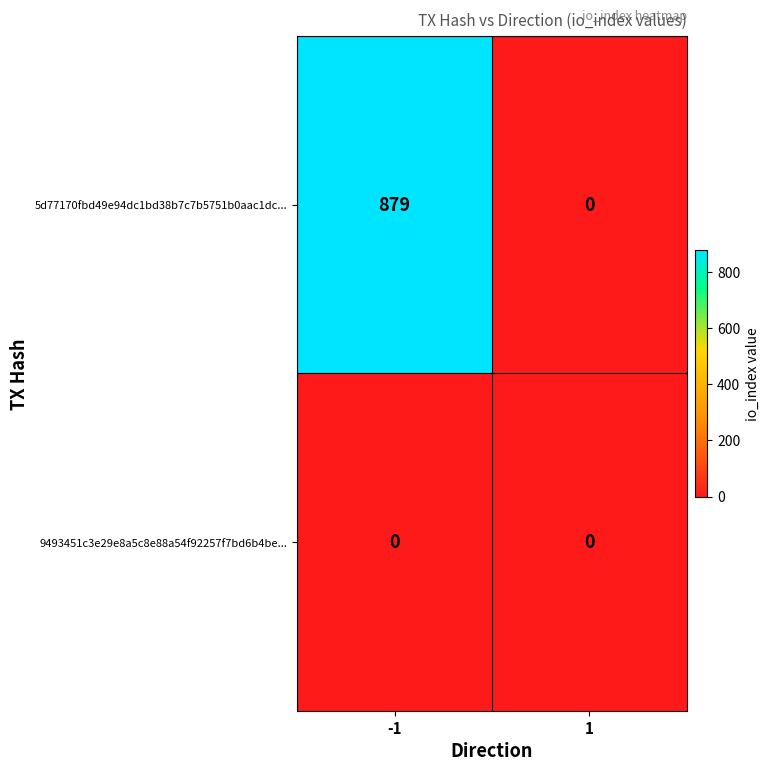

Which series has the largest total across all categories?

5d77170fbd49e94dc1bd38b7c7b5751b0aac1dc...